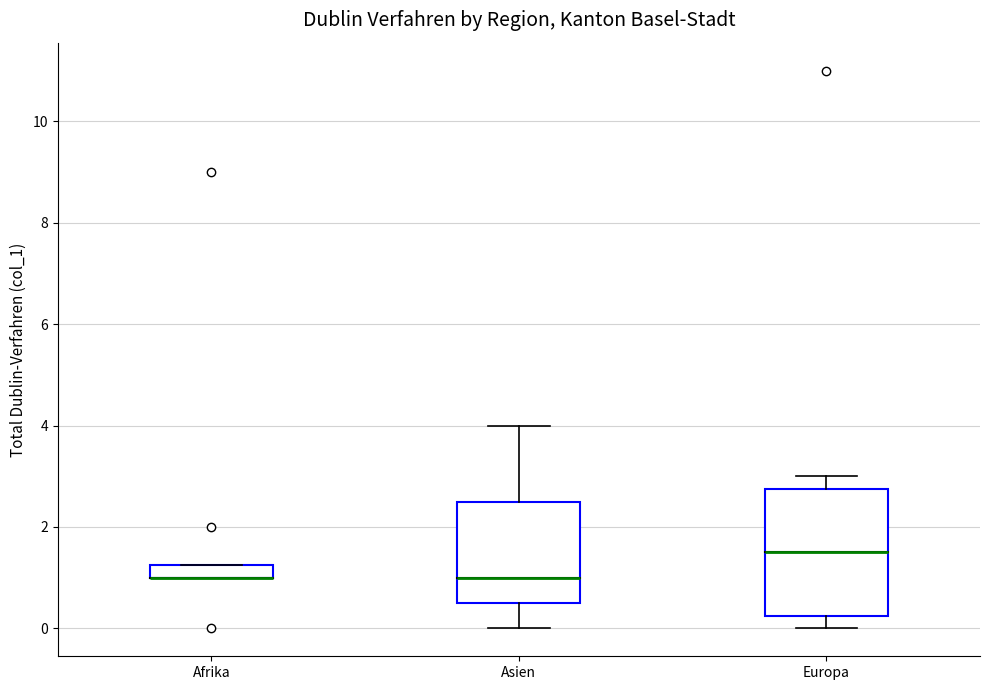

Comparing the boxes themselves (not the whiskers), which one is the tallest?

Europa